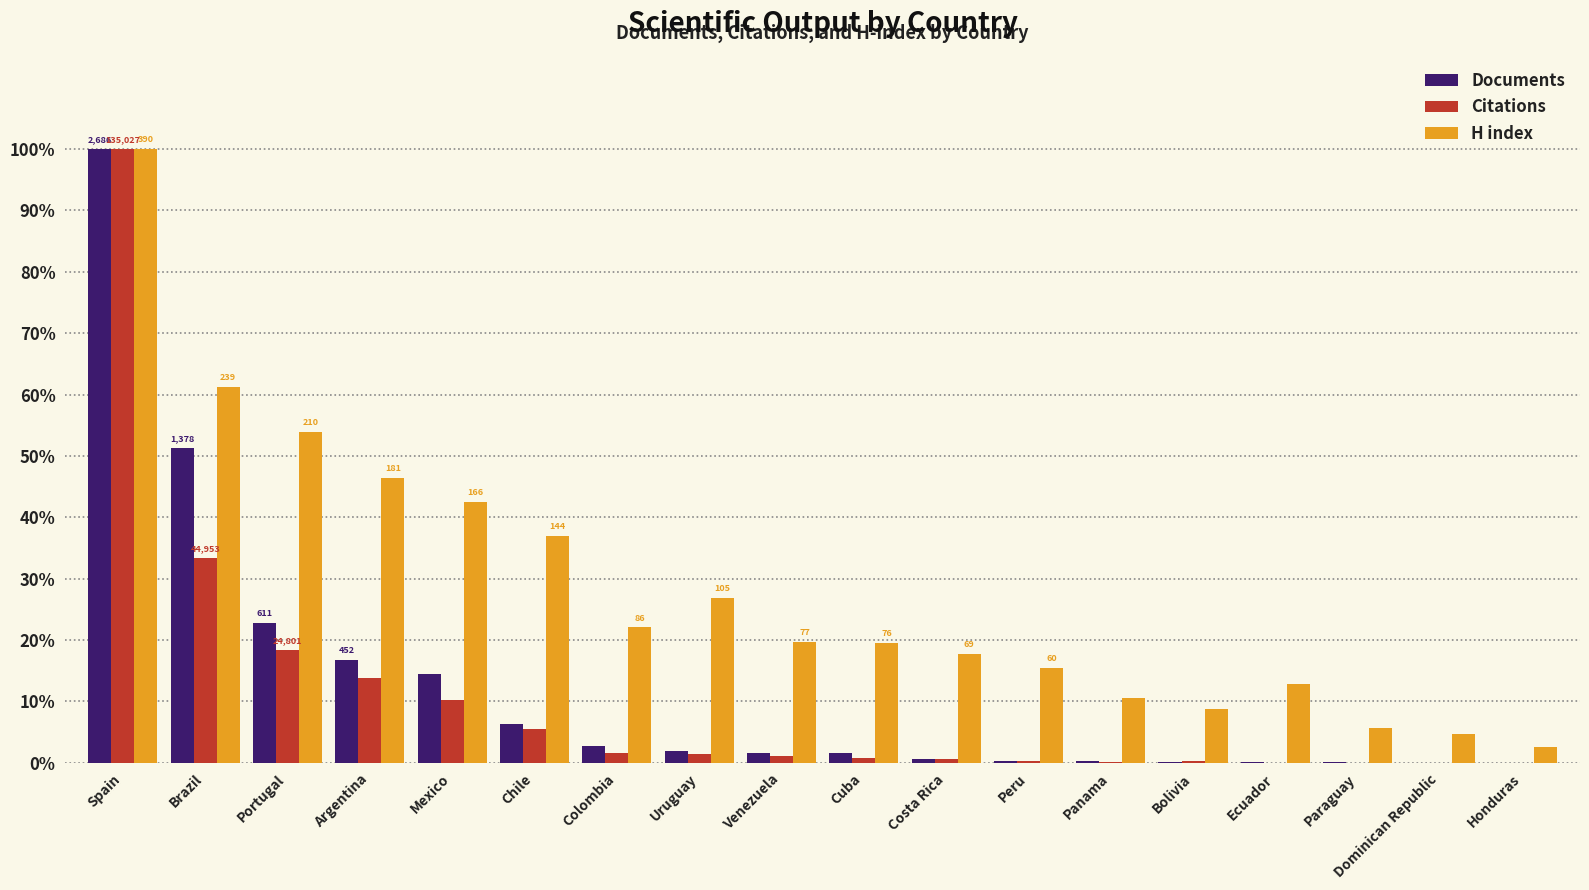

At which category is the sum across all series the highest?

Spain